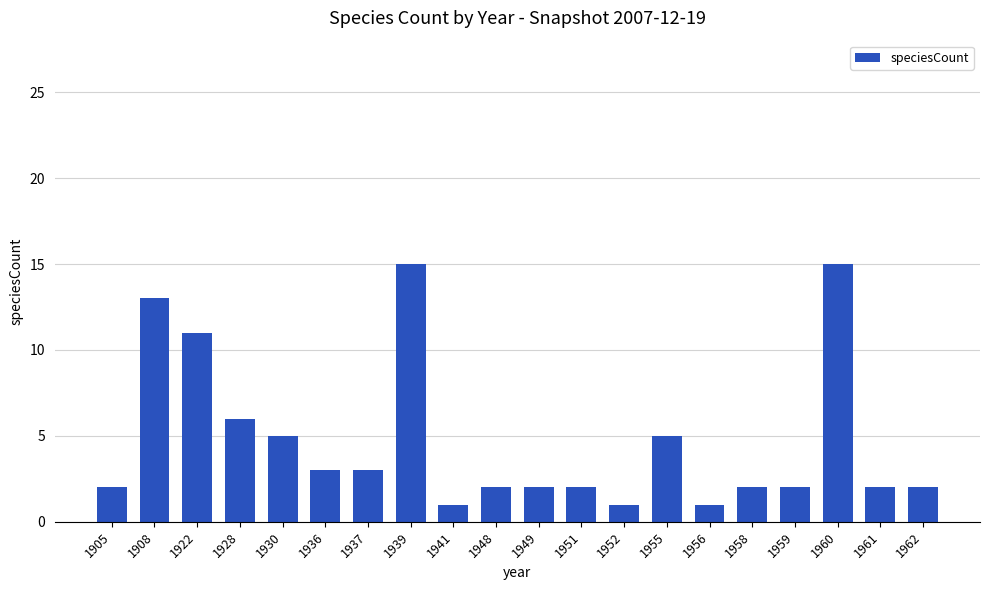

The chart shows a value of 11 at 1922. True or false?

True